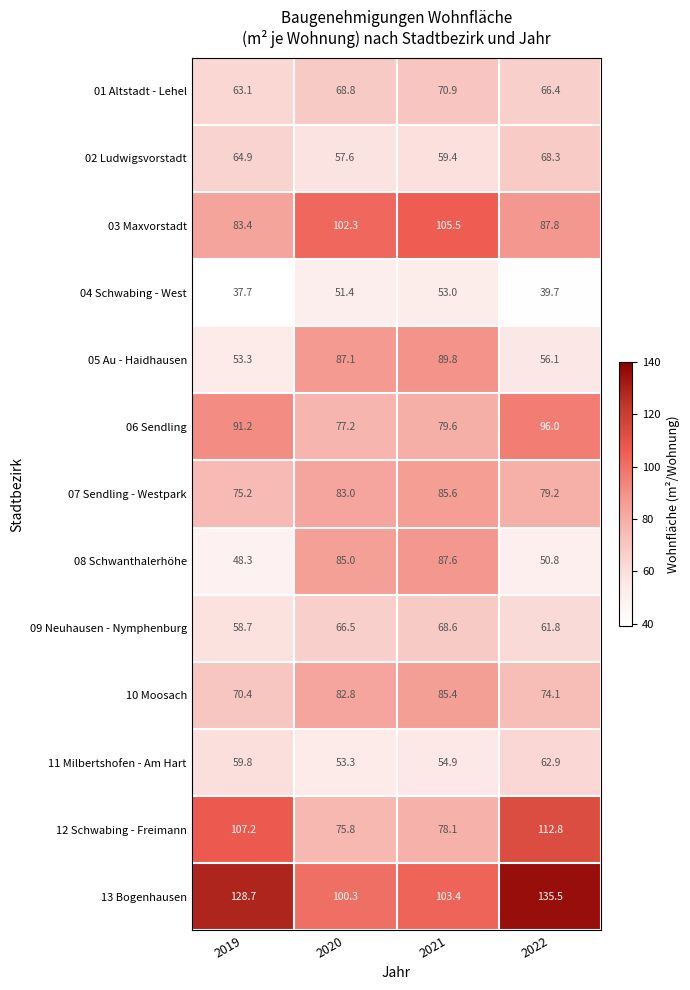

Which series changed the most between 2020 and 2022?

12 Schwabing - Freimann